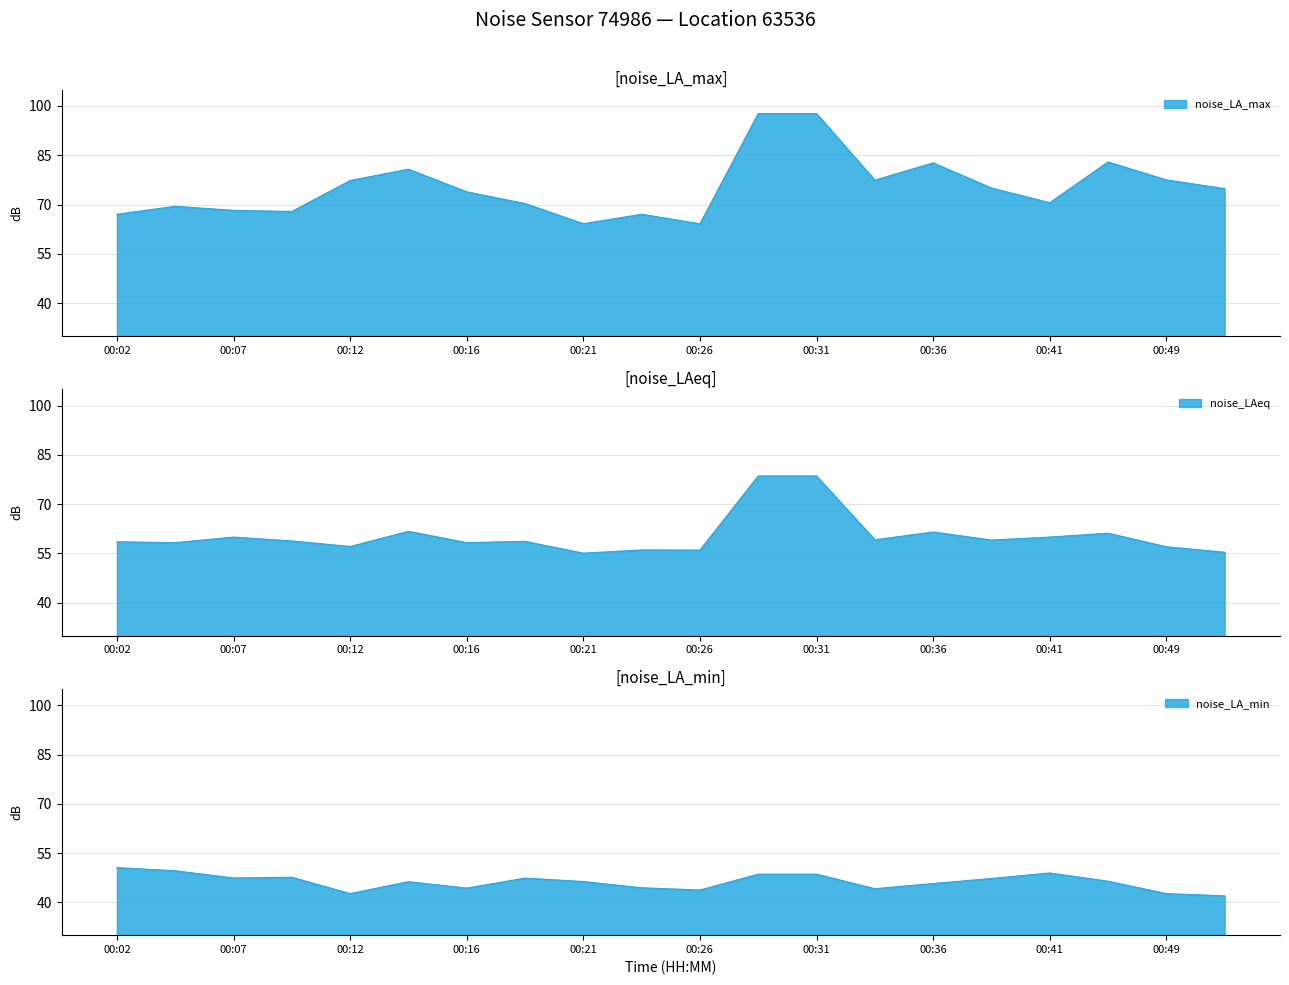

What is the average value of the noise_LA_min series?

46.2